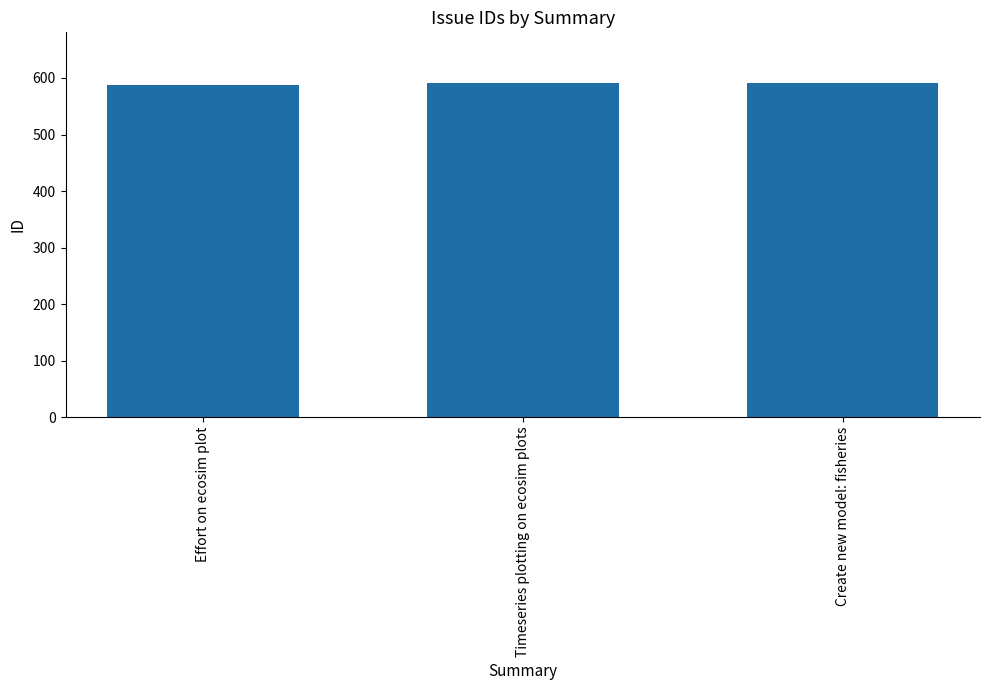

What is the change in value from Timeseries plotting on ecosim plots to Create new model: fisheries?

+1